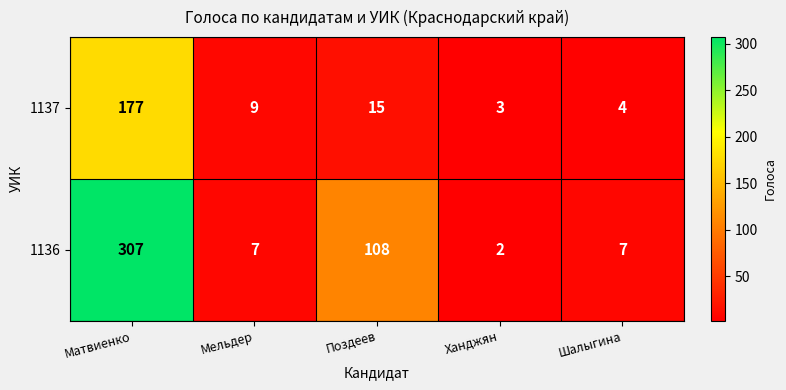

The value of 1137 at Поздеев is 10. True or false?

False